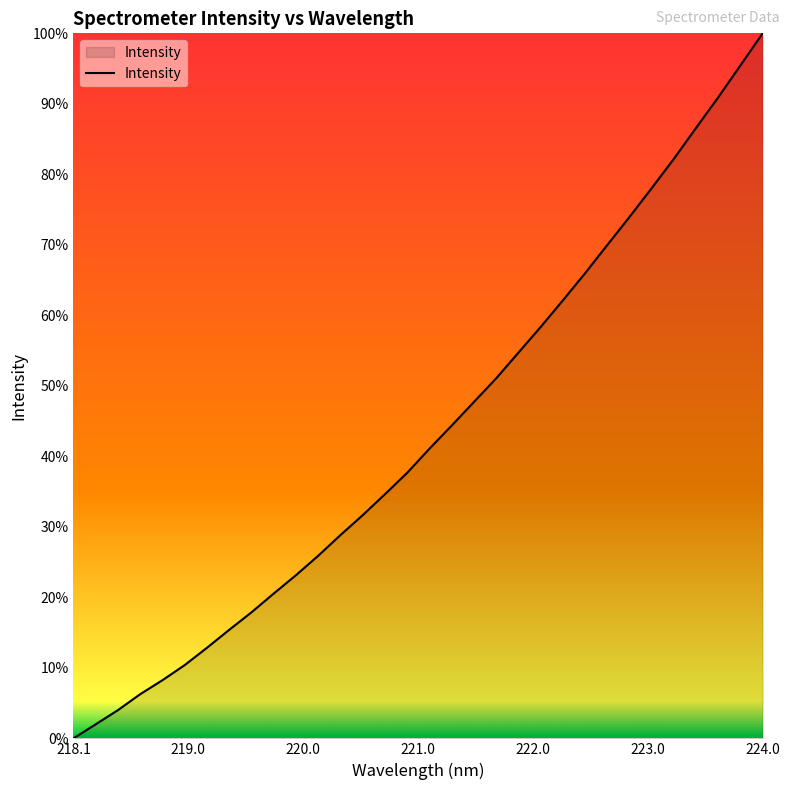

Does the chart display data point markers on the line(s)?

No